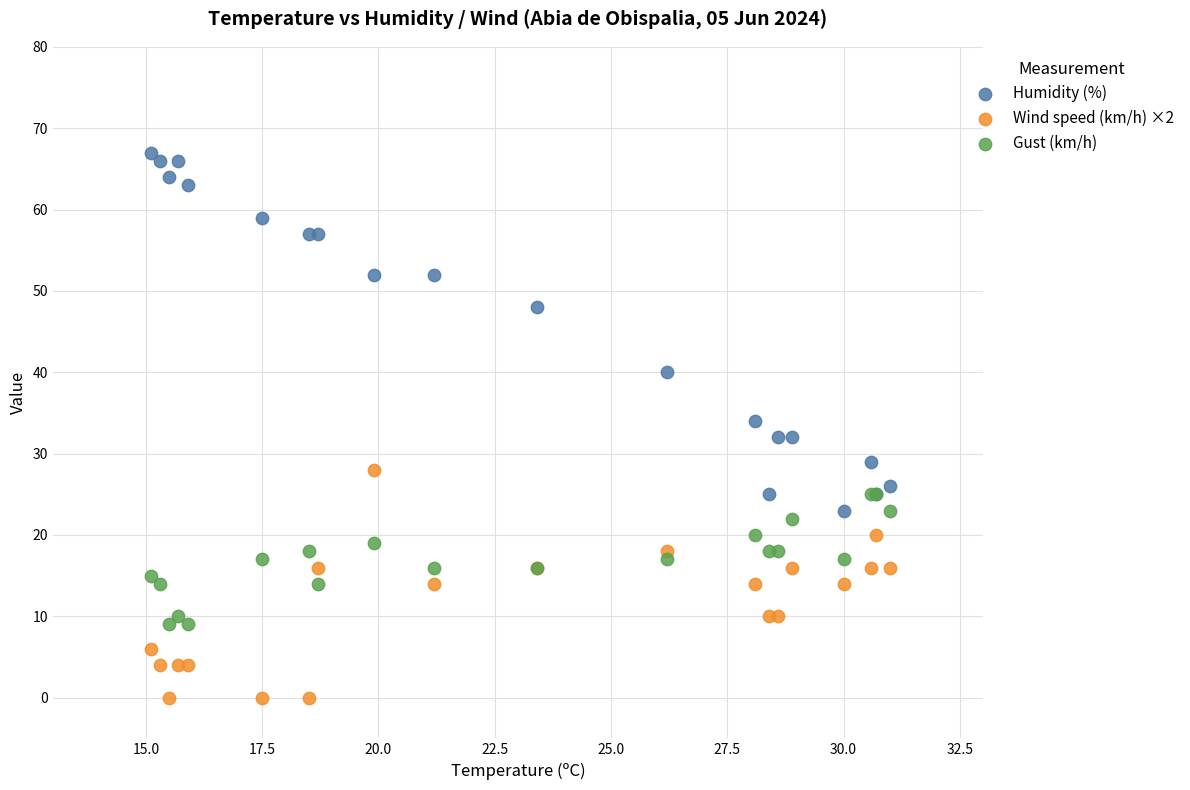

In the Humidity (%) series, what Y value is closest to 45?

48